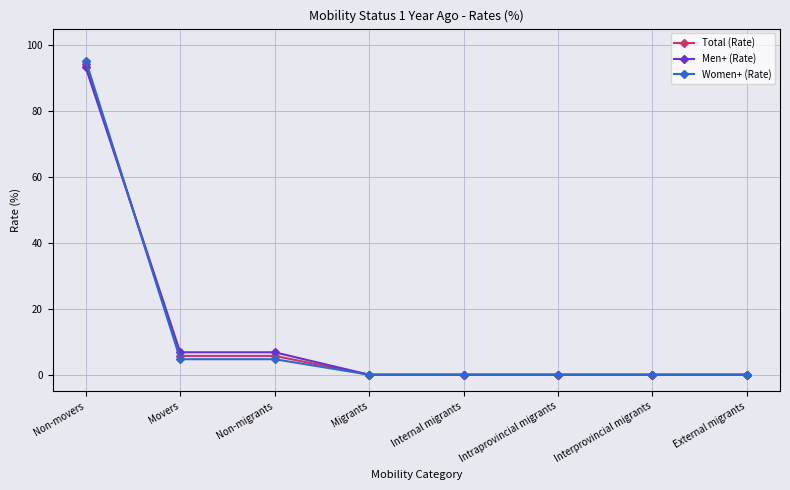

Reading left to right, what are all the values shown in this chart?

Total (Rate): 94.3	5.7	5.7	0.0	0.0	0.0	0.0	0.0
Men+ (Rate): 93.2	6.8	6.8	0.0	0.0	0.0	0.0	0.0
Women+ (Rate): 95.3	4.7	4.7	0.0	0.0	0.0	0.0	0.0